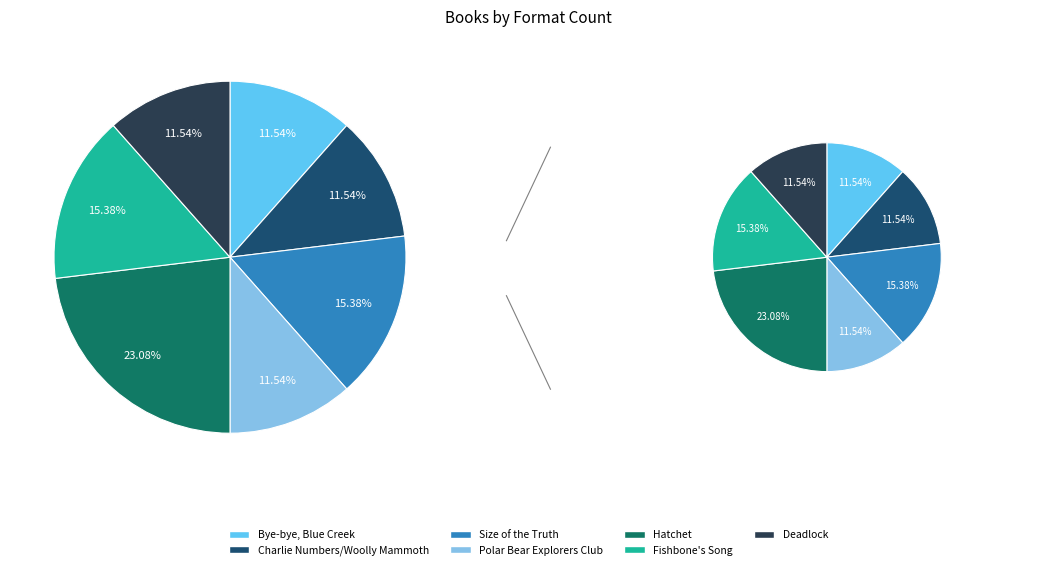

Which has a higher value, Deadlock or Size of the Truth?

Size of the Truth